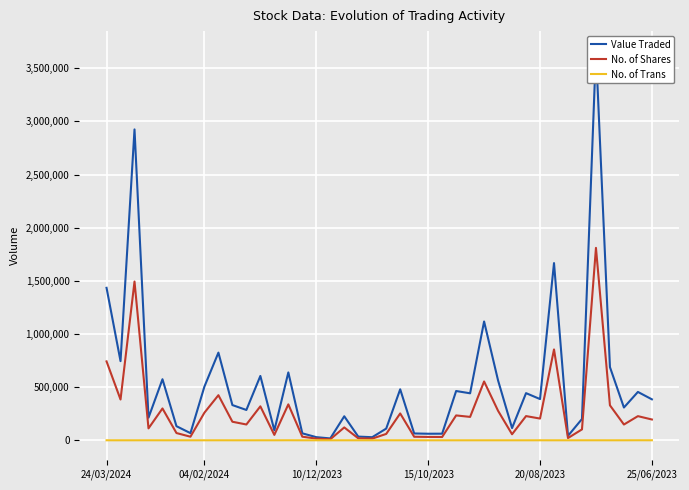

What is the maximum value for No. of Shares?

1810469